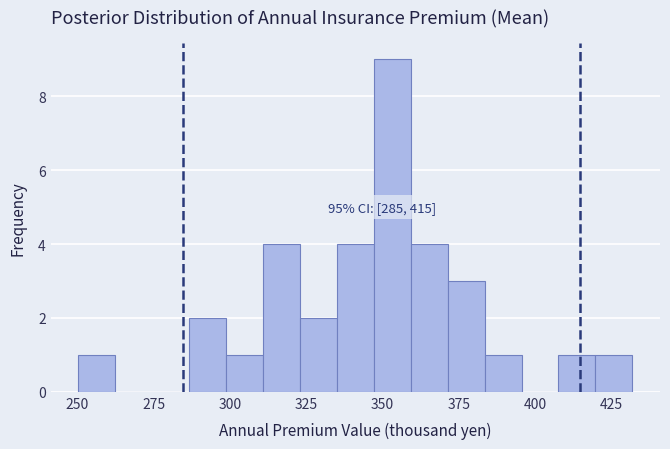

Around what value on the x-axis is the tallest bar? Give the approximate position of its centre, as read against the axis.

355